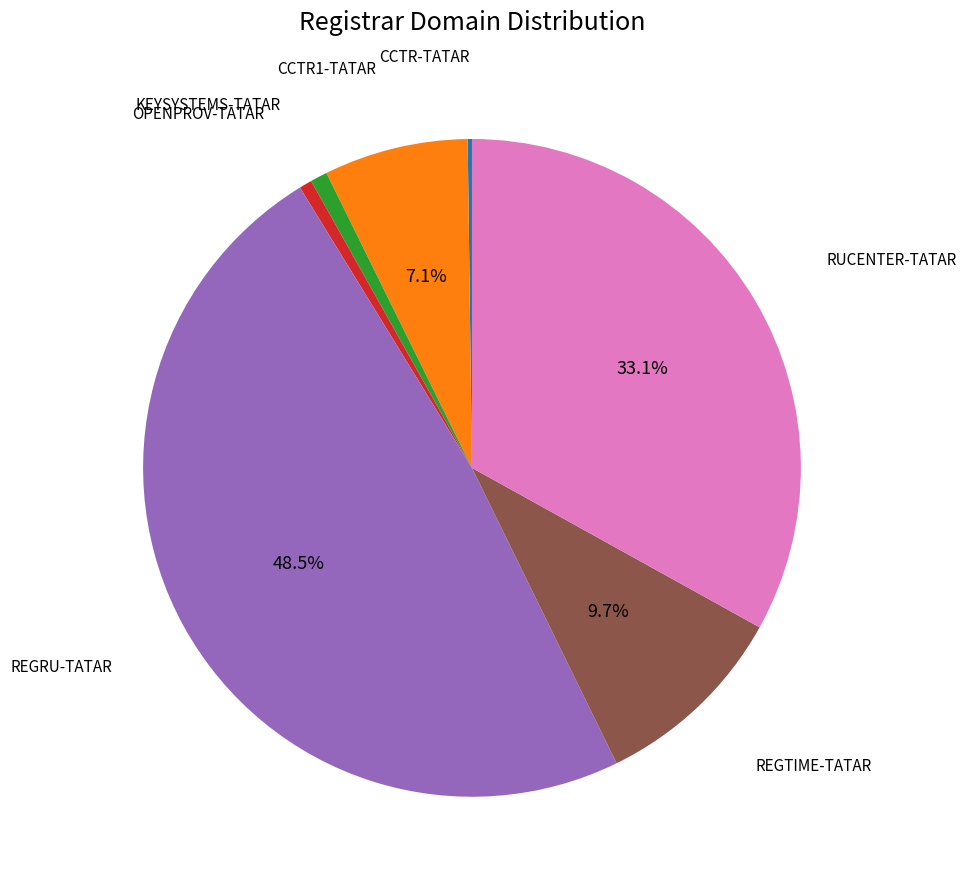

Which slice is the largest?

REGRU-TATAR